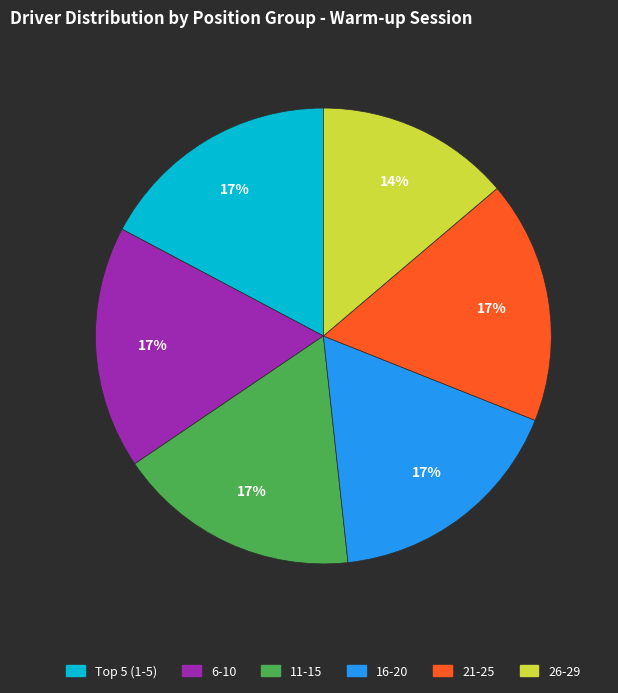

Is there any slice that represents more than half of the pie?

No